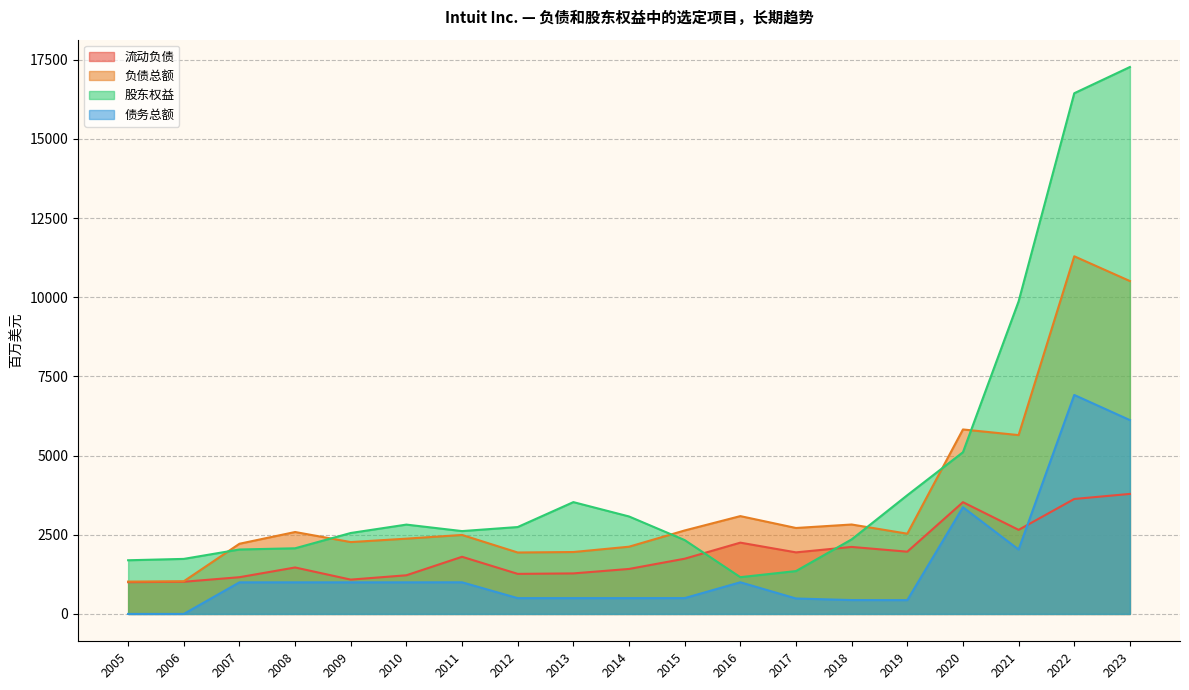

At 2008, list the series in order from largest to smallest.

负债总额, 股东权益, 流动负债, 债务总额